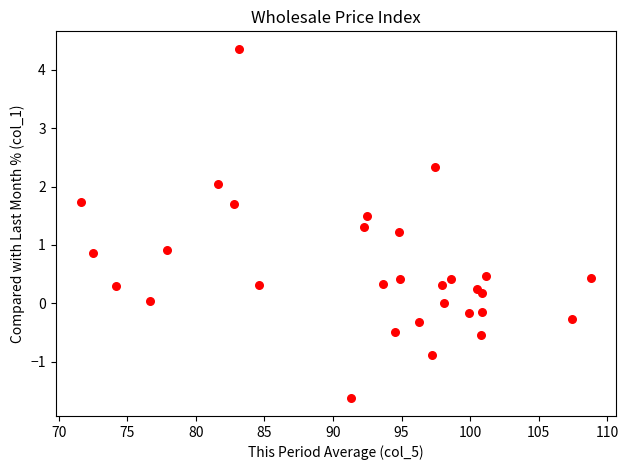

What is the range of Y values (max minus min)?

6.0